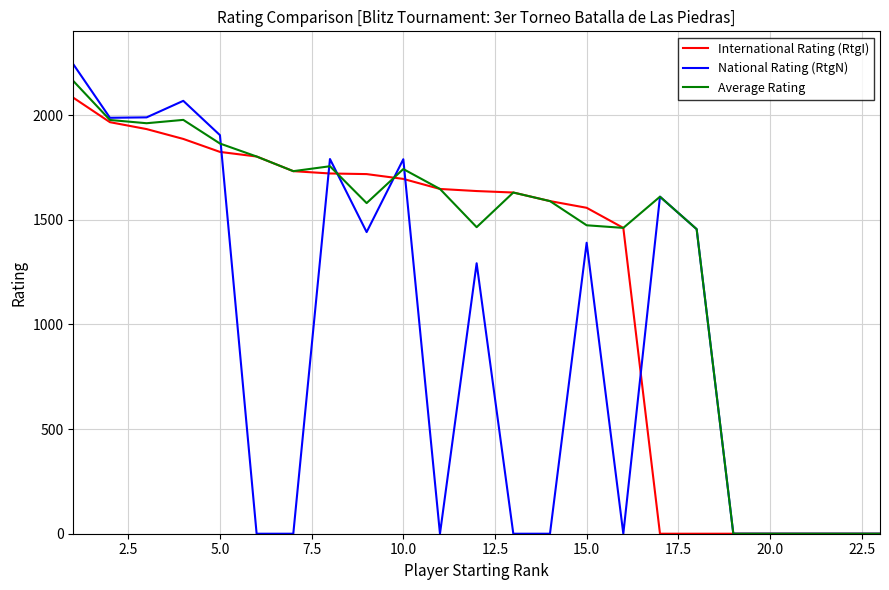

What are all the series names shown in the legend?

International Rating (RtgI), National Rating (RtgN), Average Rating